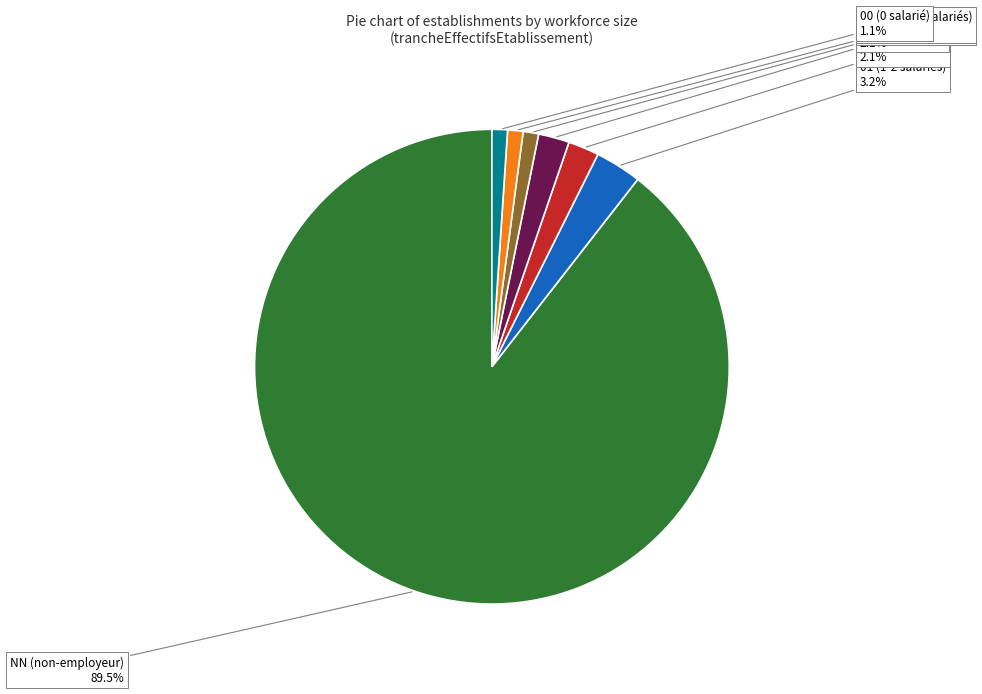

What is the largest slice in the pie chart?

NN